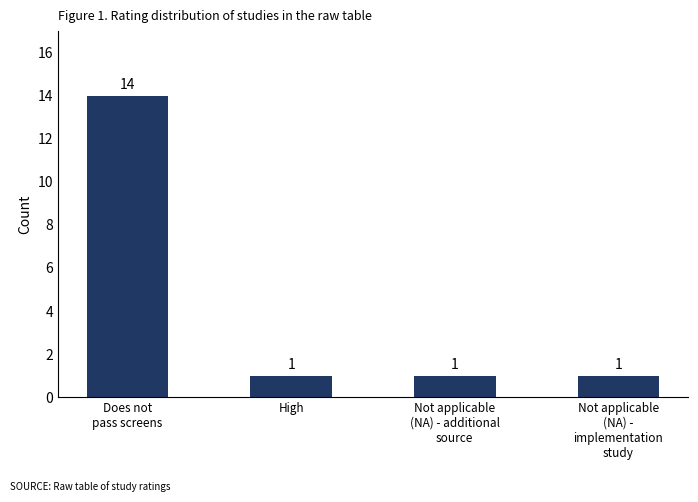

Are the bars horizontal?

No